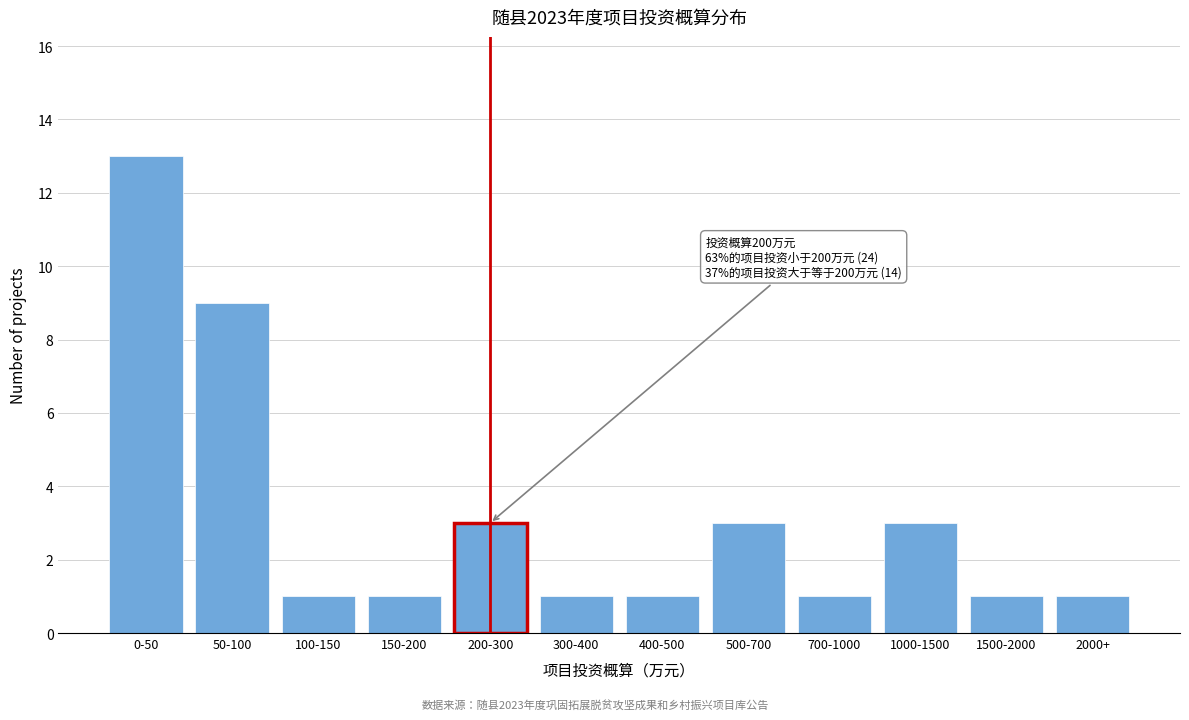

Reading left to right, extract all data points from this chart.

13	9	1	1	3	1	1	3	1	3	1	1